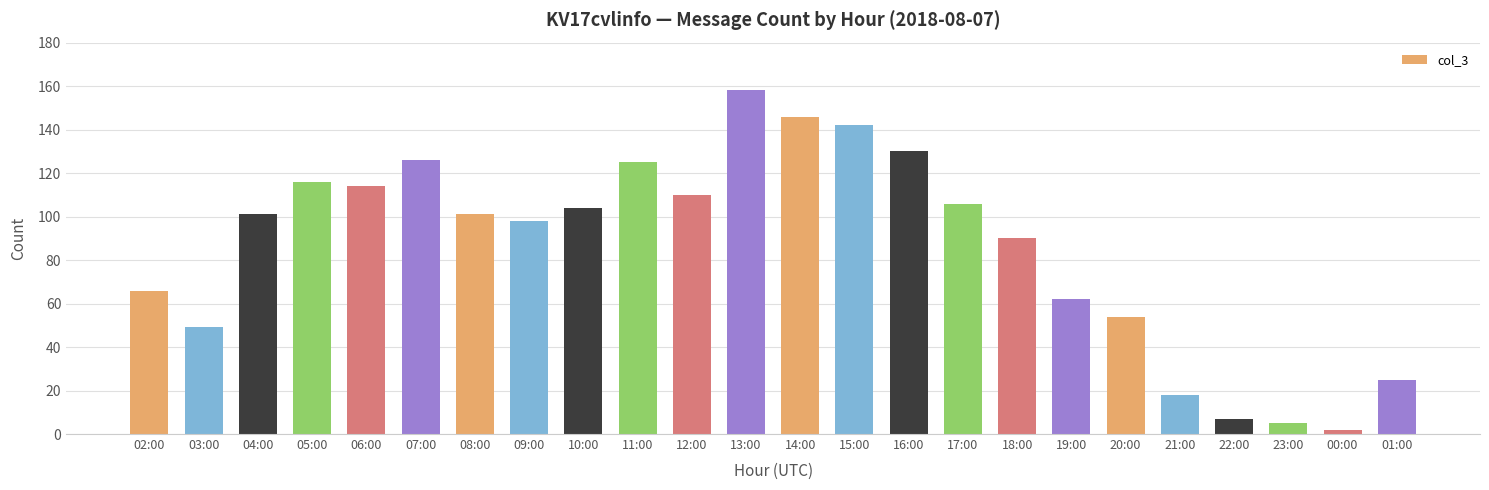

Reading right to left, list all the values displayed in this chart.

25	2	5	7	18	54	62	90	106	130	142	146	158	110	125	104	98	101	126	114	116	101	49	66